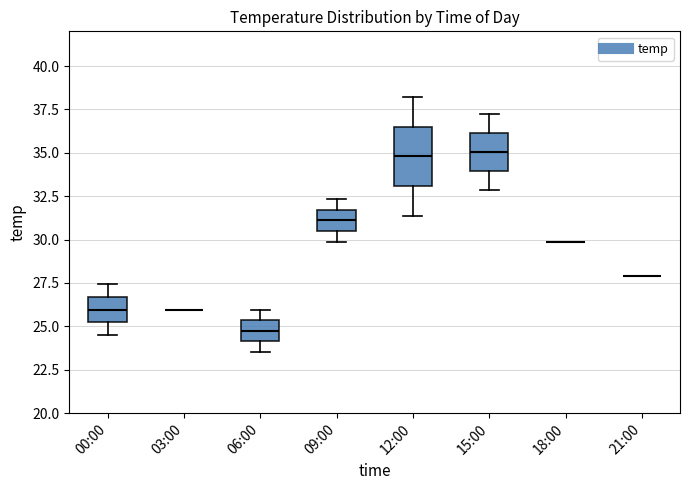

Reading left to right, read every box against the y-axis: the position of its median line, the range the box covers, and the ends of its whiskers. The values are not printed on the chart, so give them approximately, as read against the axis.

00:00: median 26.0, box 25.0 to 26.5, whiskers 24.5 to 27.5
03:00: box collapsed to a line at 26.0, whiskers 26.0 to 26.0
06:00: median 24.5, box 24.0 to 25.5, whiskers 23.5 to 26.0
09:00: median 31.0, box 30.5 to 31.5, whiskers 30.0 to 32.5
12:00: median 35.0, box 33.0 to 36.5, whiskers 31.5 to 38.0
15:00: median 35.0, box 34.0 to 36.0, whiskers 33.0 to 37.0
18:00: box collapsed to a line at 30.0, whiskers 30.0 to 30.0
21:00: box collapsed to a line at 28.0, whiskers 28.0 to 28.0